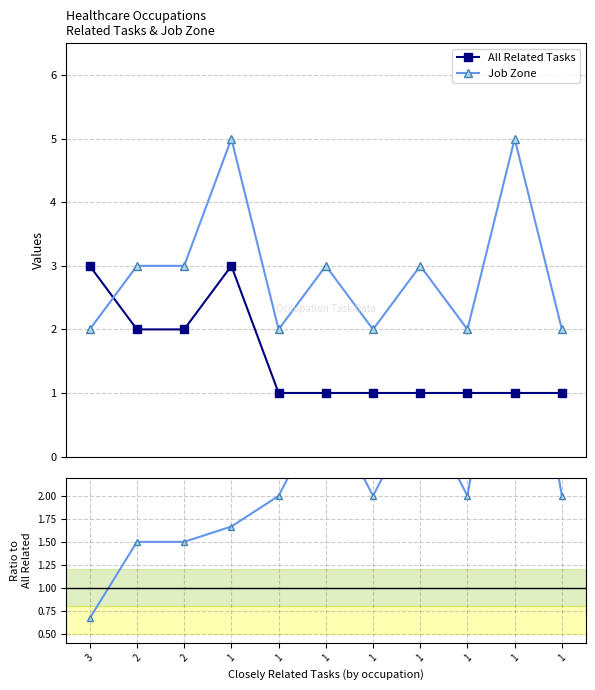

Which category has the lowest value in the Job Zone / All Related series?

3